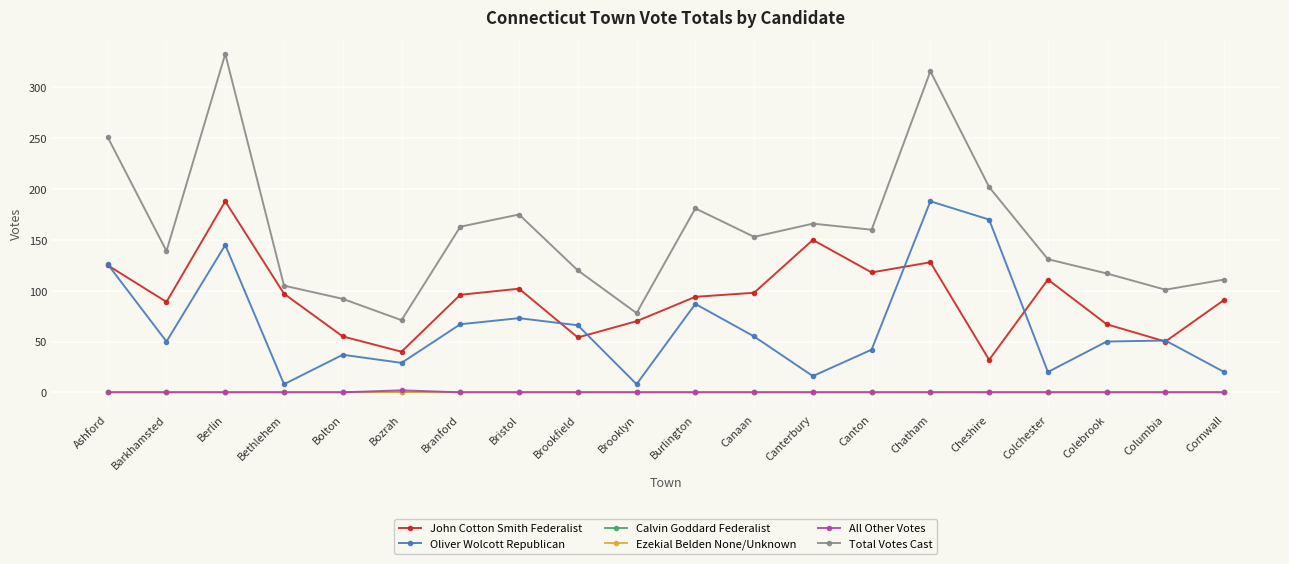

Is this an area chart (filled region under the line)?

No